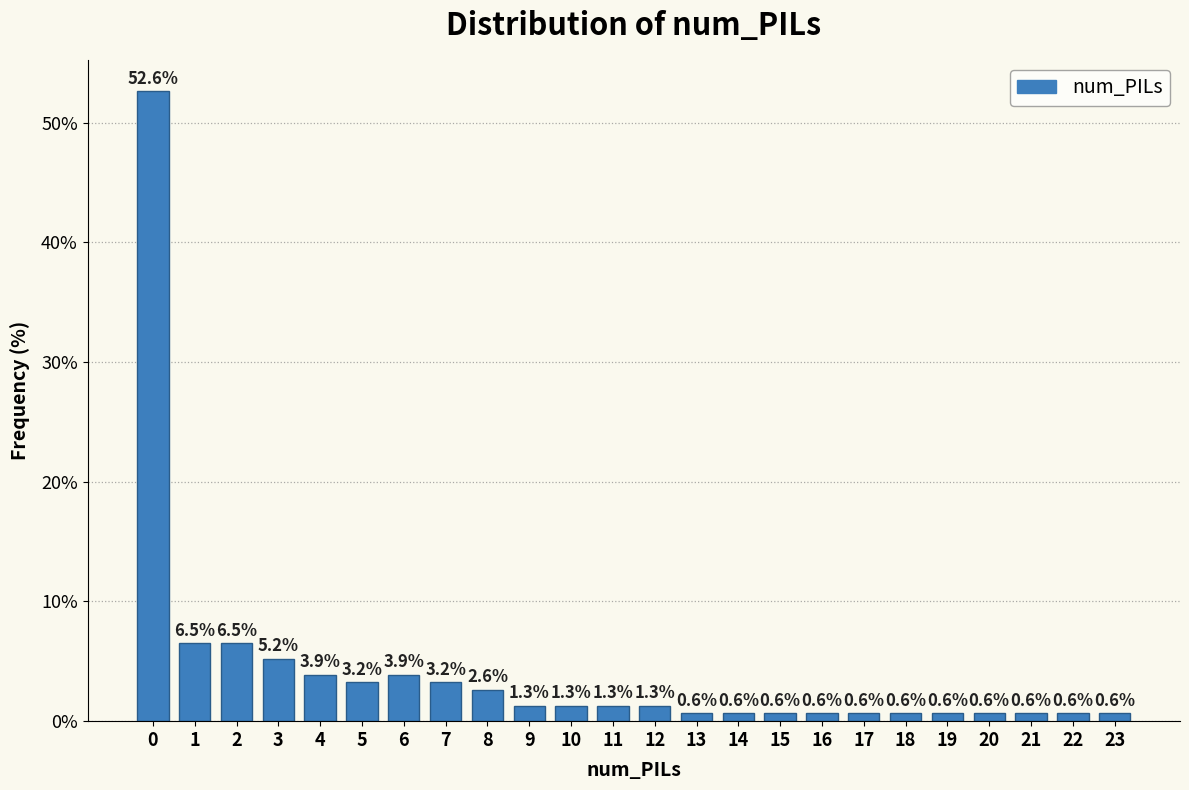

Reading left to right, what are all the values shown in this chart?

0=52.6	1=6.5	2=6.5	3=5.2	4=3.9	5=3.2	6=3.9	7=3.2	8=2.6	9=1.3	10=1.3	11=1.3	12=1.3	13=0.6	14=0.6	15=0.6	16=0.6	17=0.6	18=0.6	19=0.6	20=0.6	21=0.6	22=0.6	23=0.6